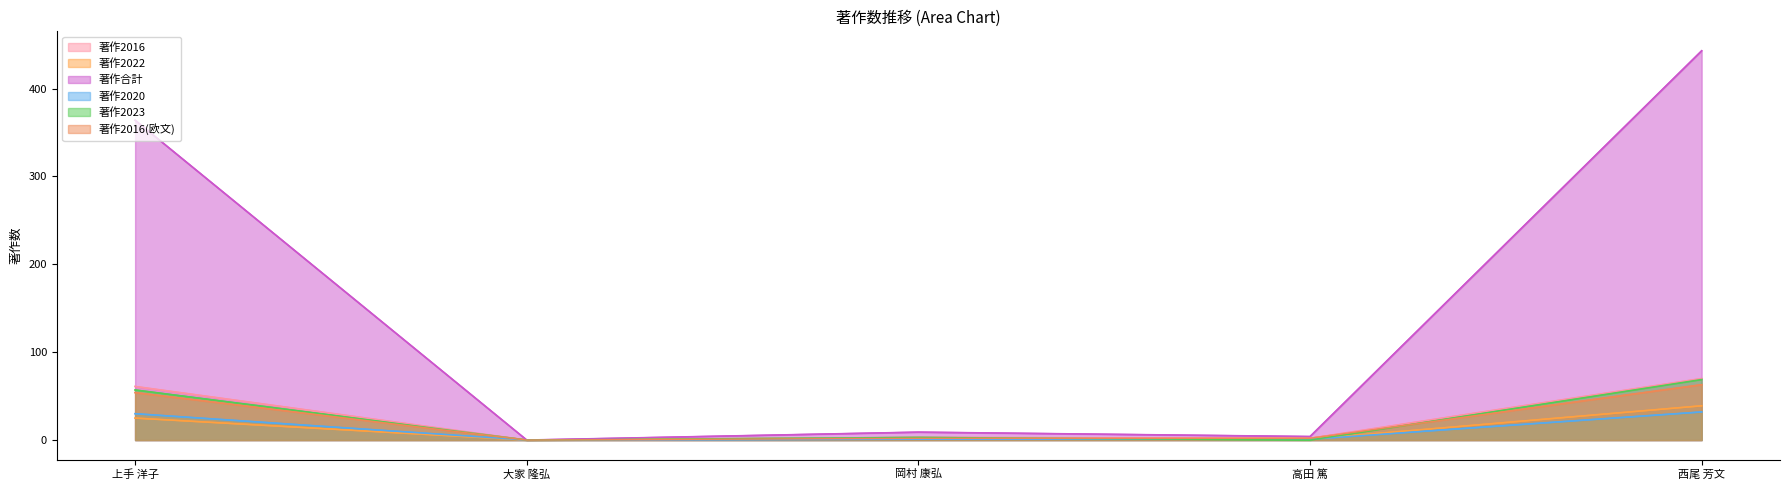

The 著作2016 series shows 70 at 西尾 芳文. True or false?

True